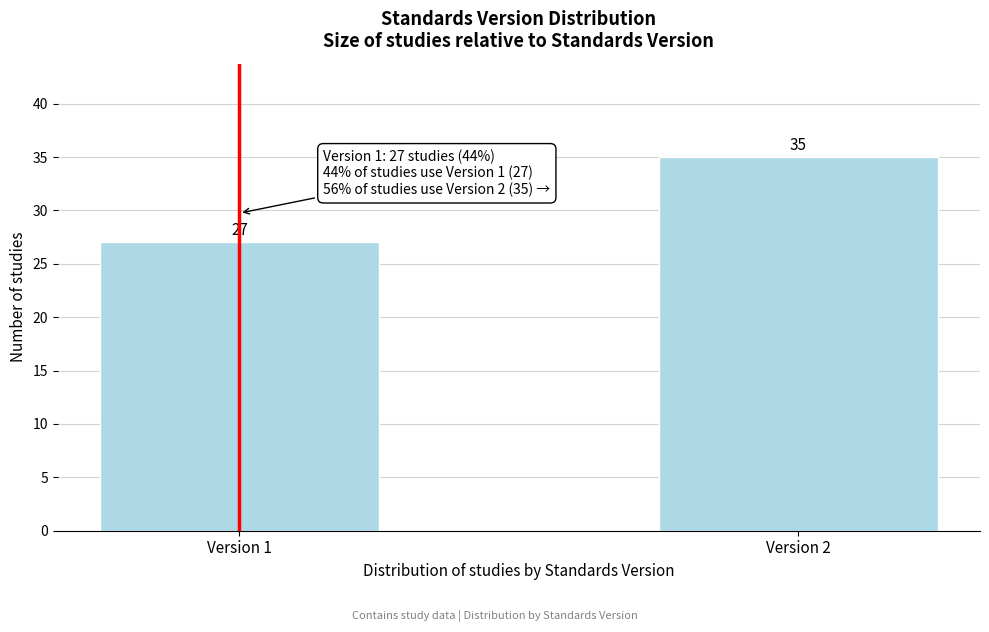

Reading left to right, list all the values displayed in this chart.

27	35